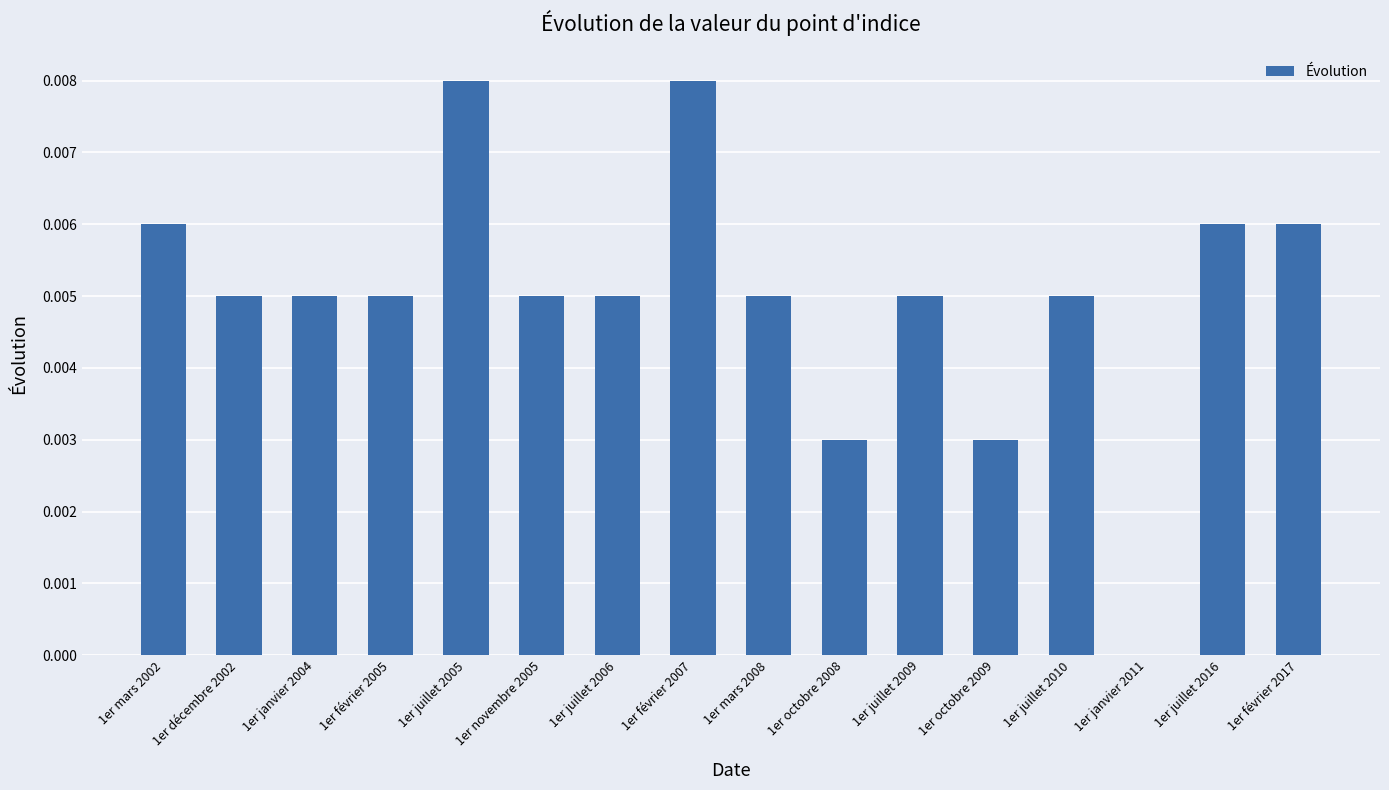

How many values are between 0 and 1?

16